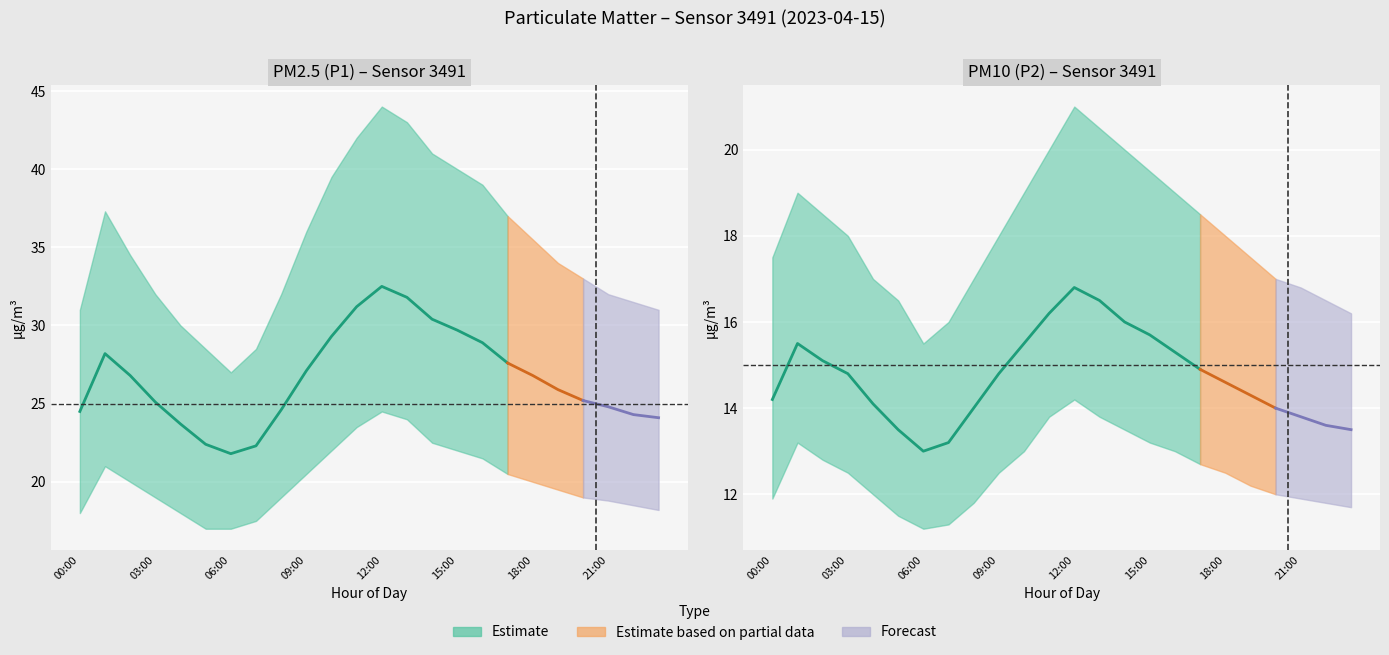

What is the minimum value shown in the chart?

11.2